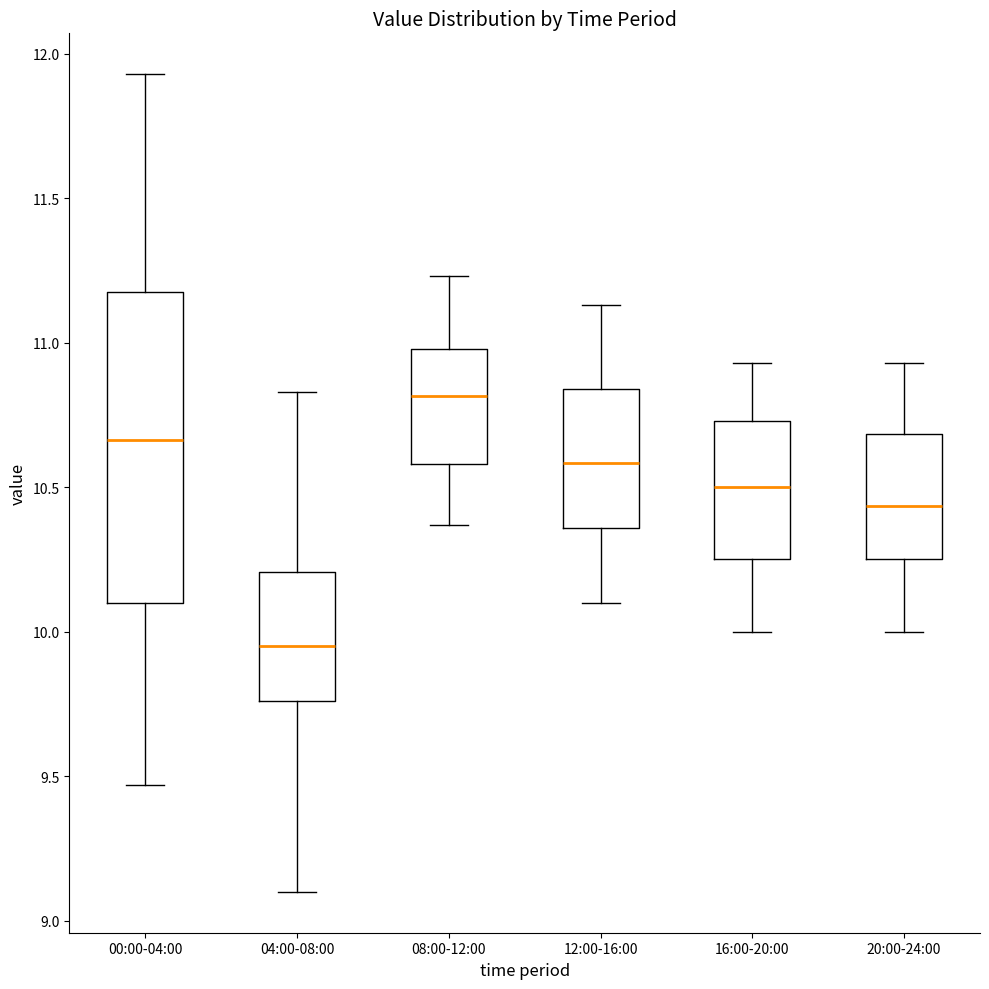

Which box's median line is the lowest?

04:00-08:00